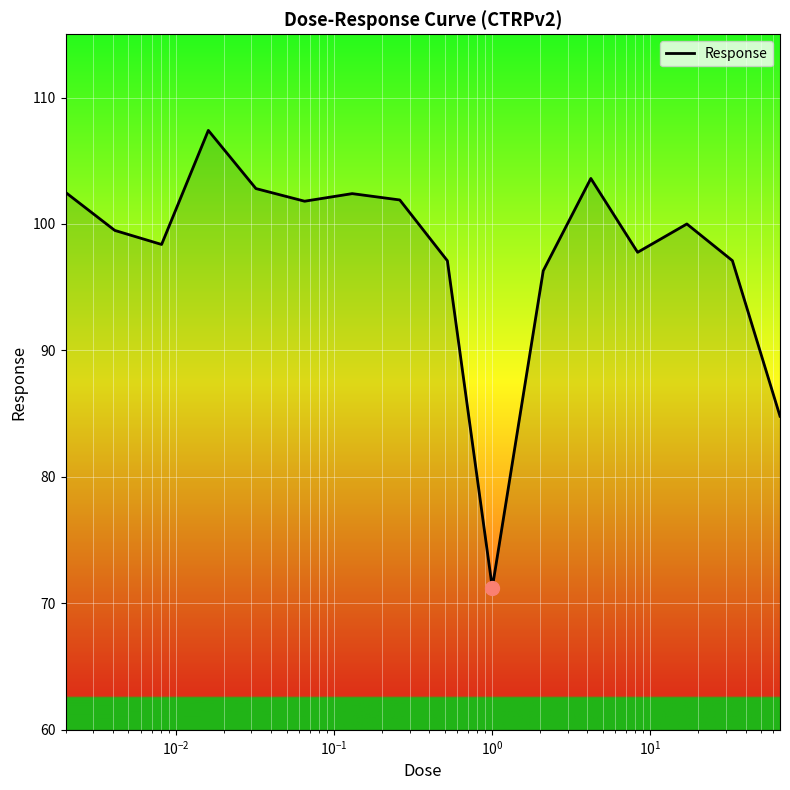

What is the smallest value displayed?

71.2